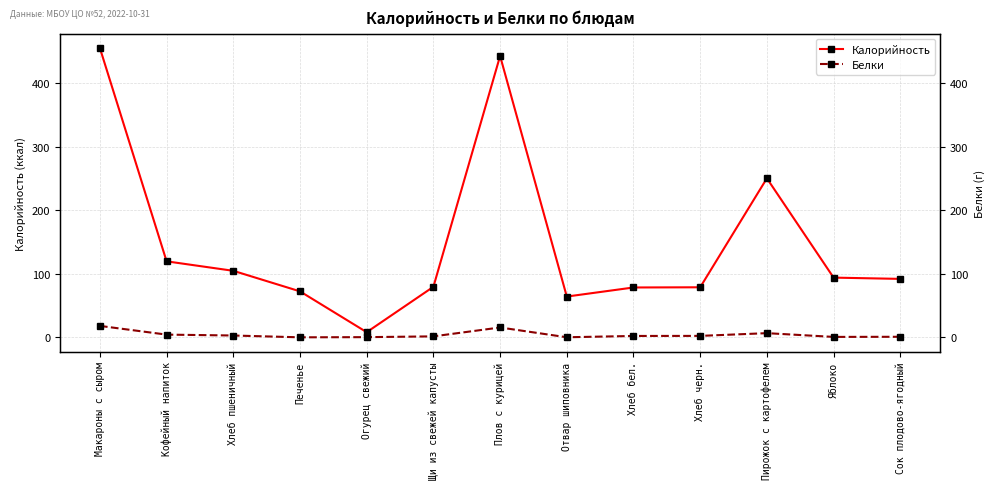

Reading left to right, extract all data points from this chart.

Калорийность: Макароны с сыром=454.8	Кофейный напиток=119.6	Хлеб пшеничный=104.7	Печенье=72.4	Огурец свежий=8.2	Щи из свежей капусты=79.6	Плов с курицей=442.4	Отвар шиповника=64.2	Хлеб бел.=78.5	Хлеб черн.=78.8	Пирожок с картофелем=250.1	Яблоко=94.0	Сок плодово-ягодный=92.0
Белки: Макароны с сыром=18.1	Кофейный напиток=4.4	Хлеб пшеничный=3.0	Печенье=0.2	Огурец свежий=0.4	Щи из свежей капусты=1.7	Плов с курицей=15.6	Отвар шиповника=0.2	Хлеб бел.=2.3	Хлеб черн.=2.4	Пирожок с картофелем=6.7	Яблоко=0.8	Сок плодово-ягодный=1.0